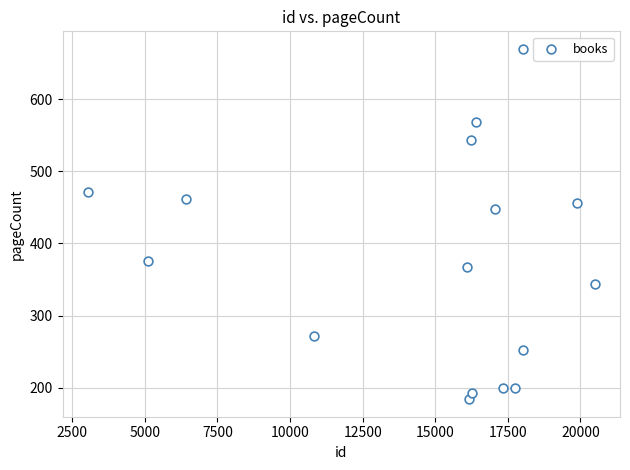

What Y value in the scatter plot is closest to 427?

448